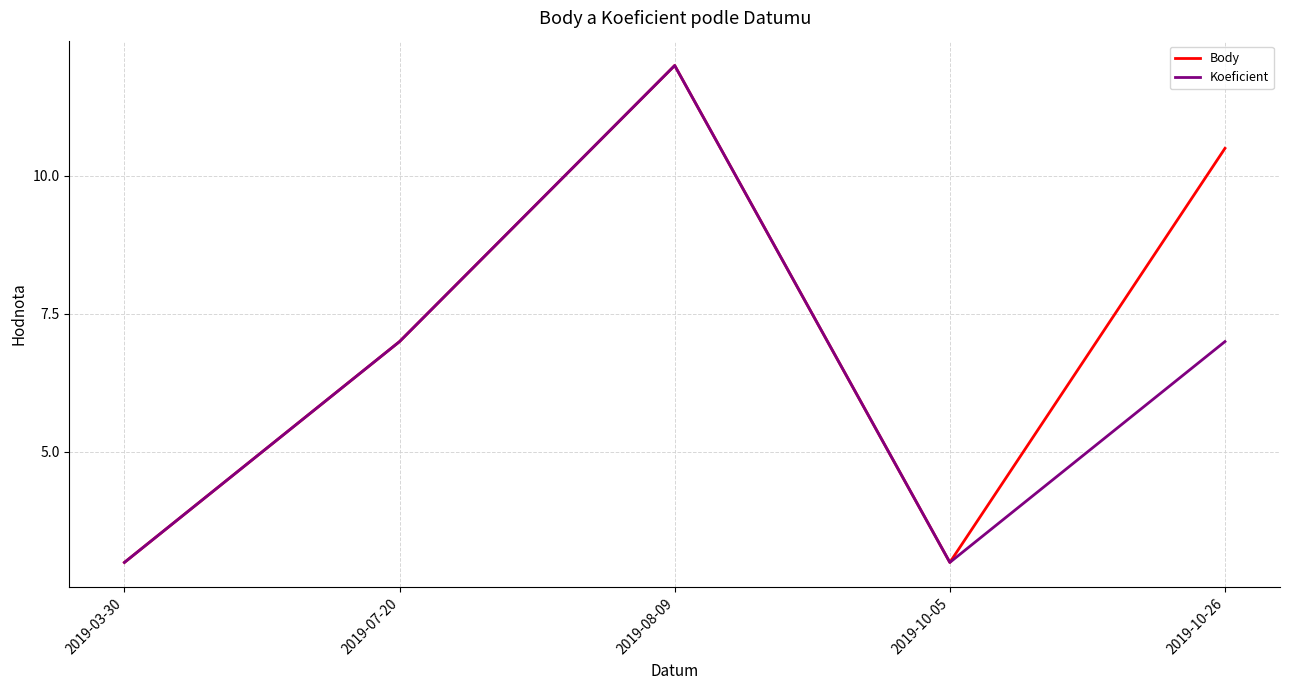

What are all the series names shown in the legend?

Body, Koeficient